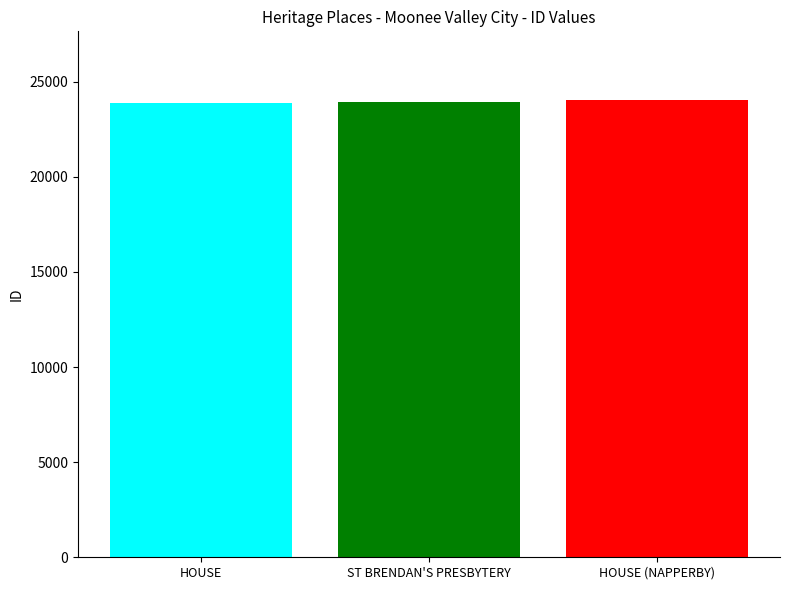

Does the chart contain any negative values?

No